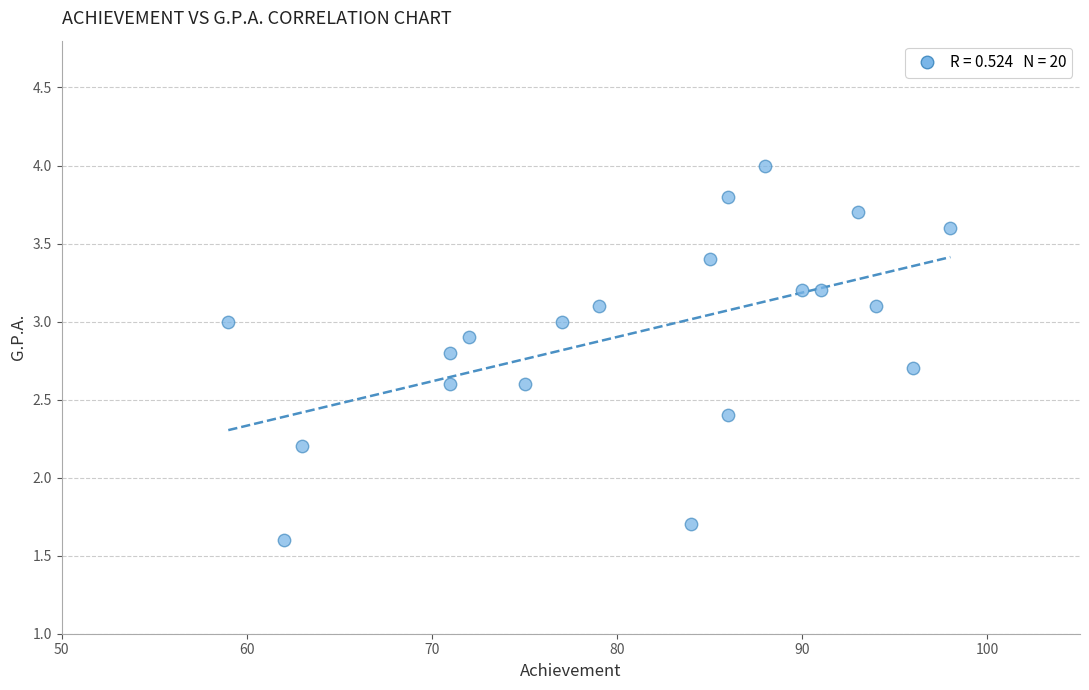

What Y value in the scatter plot is closest to 2?

2.2